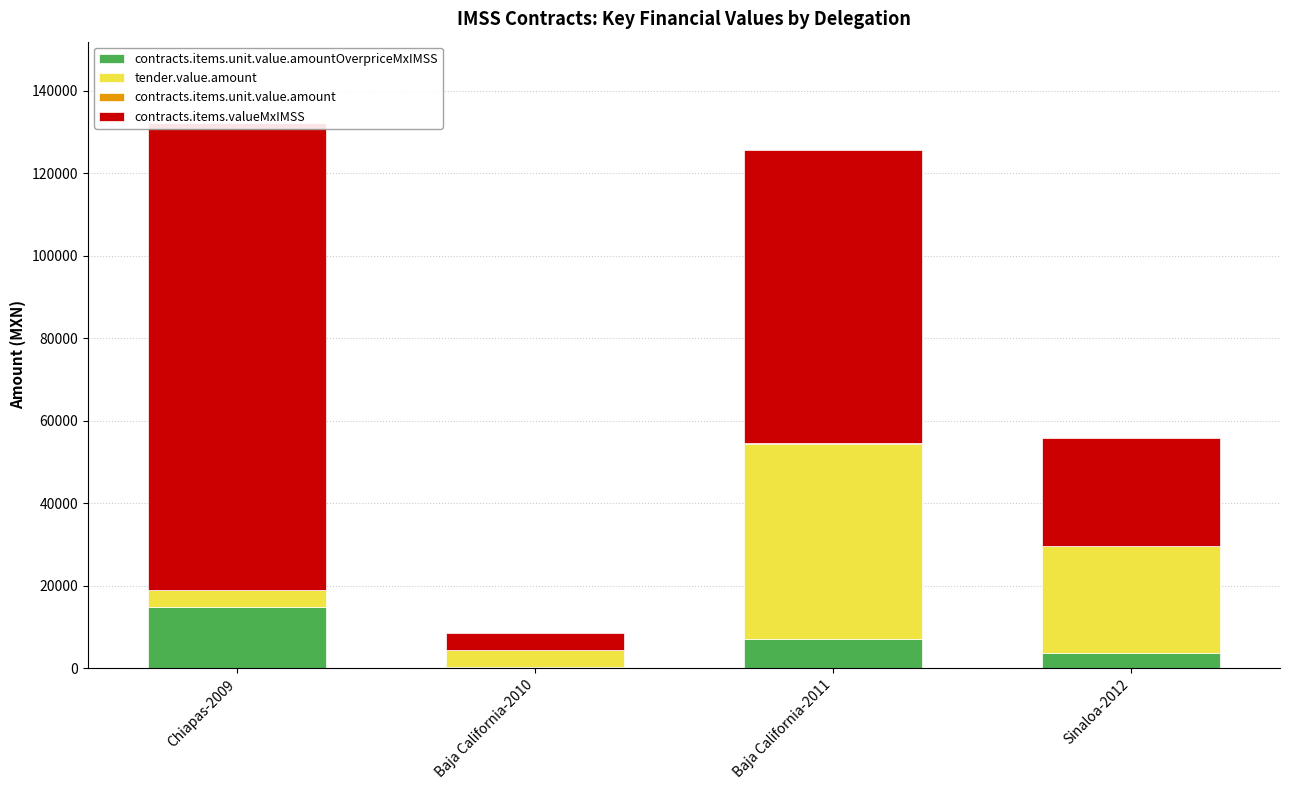

What is the difference between the maximum and minimum values in the contracts.items.valueMxIMSS series?

109145.6